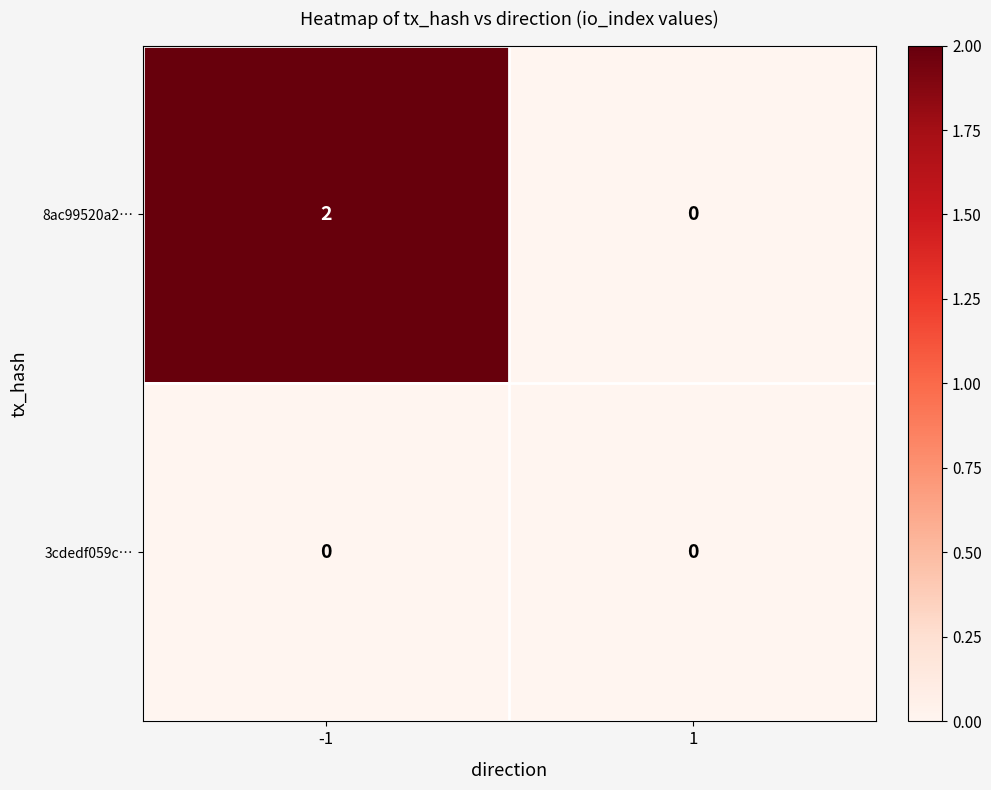

Which series has the largest range (max minus min)?

8ac99520a2…